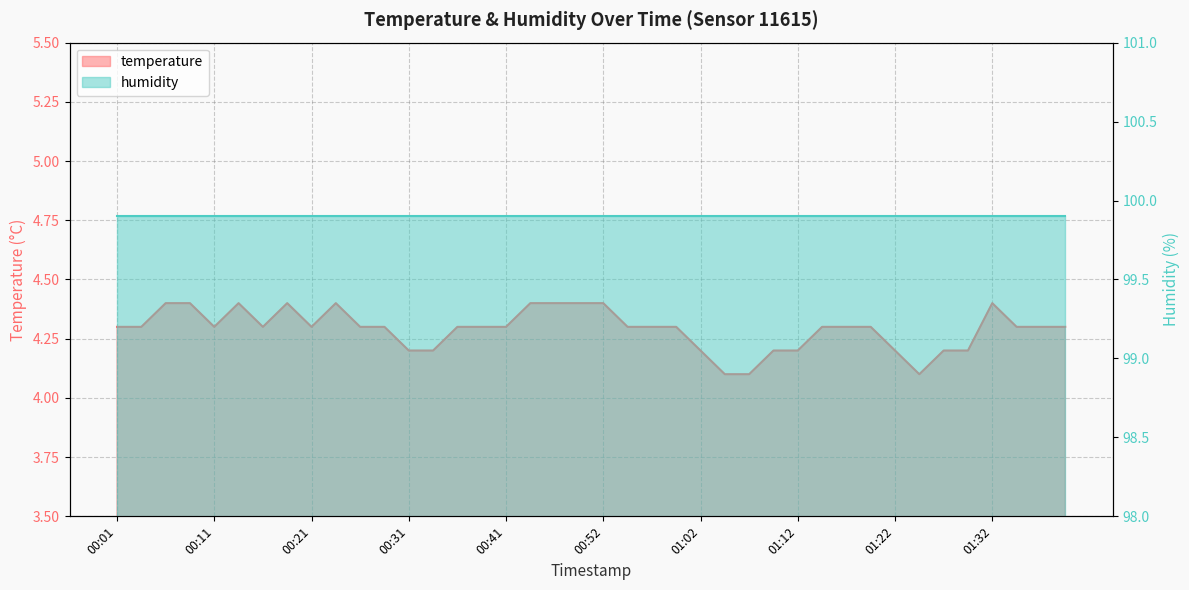

What is the label of the 7th point from the left?

00:16